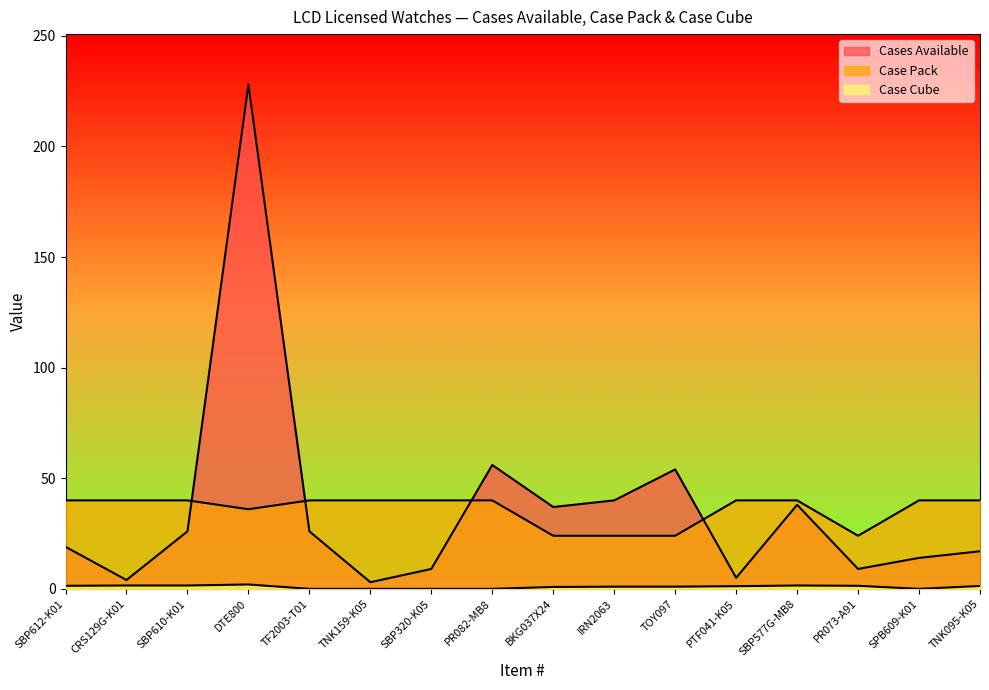

What is the approximate value of Case Cube at IRN2063?

1.0